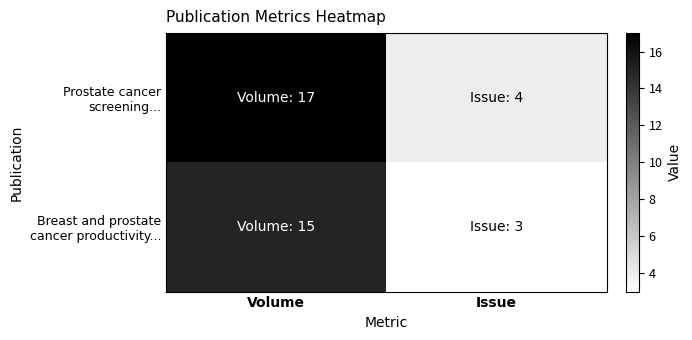

At which category is the sum across all series the highest?

Volume